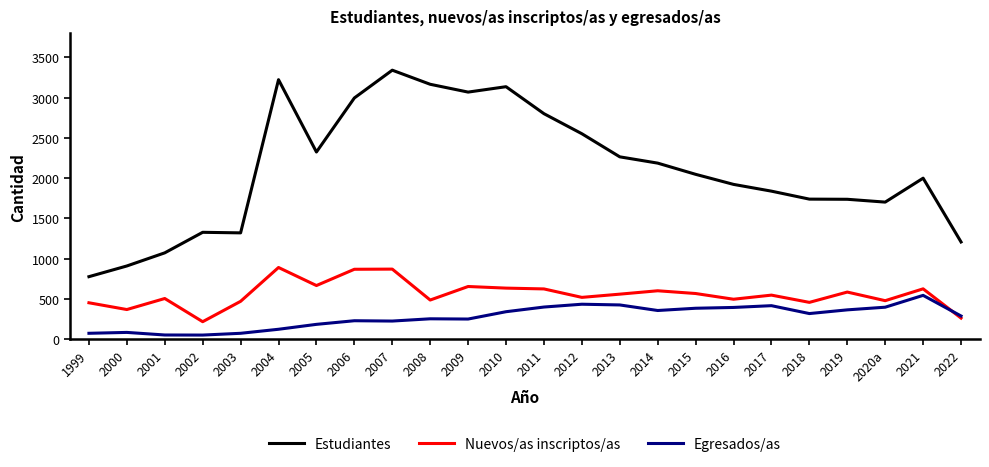

At how many categories does at least one series exceed 1404?

18